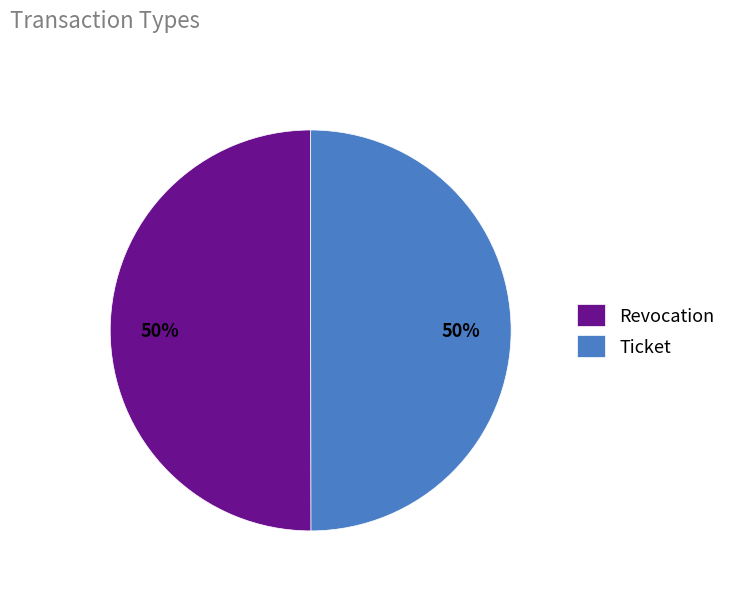

What is the ratio of the value at Revocation to the value at Ticket?

1.0